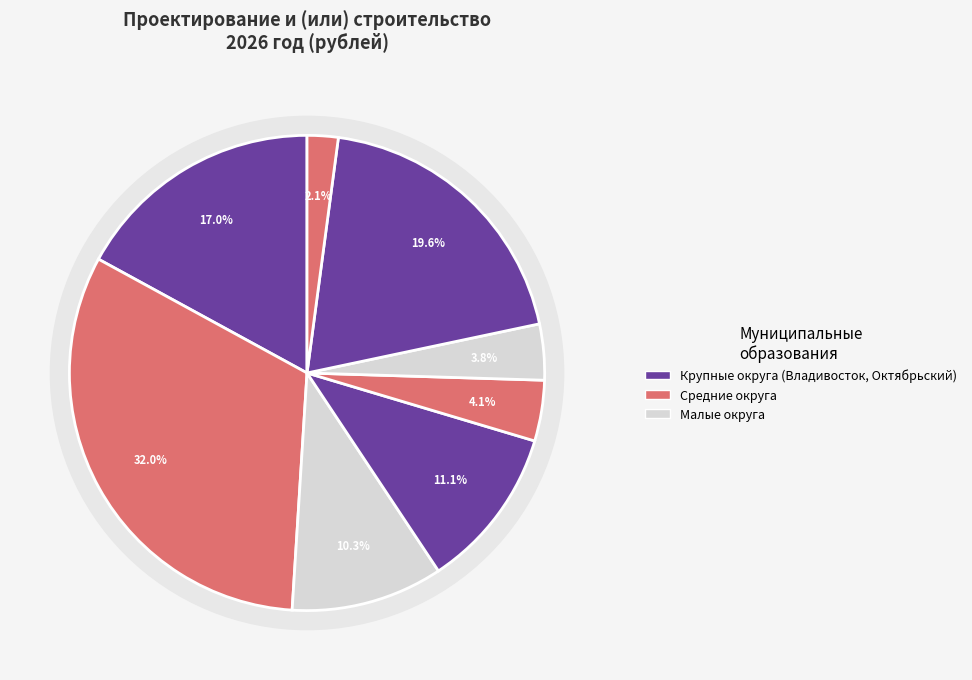

Count the number of slices in the pie.

8